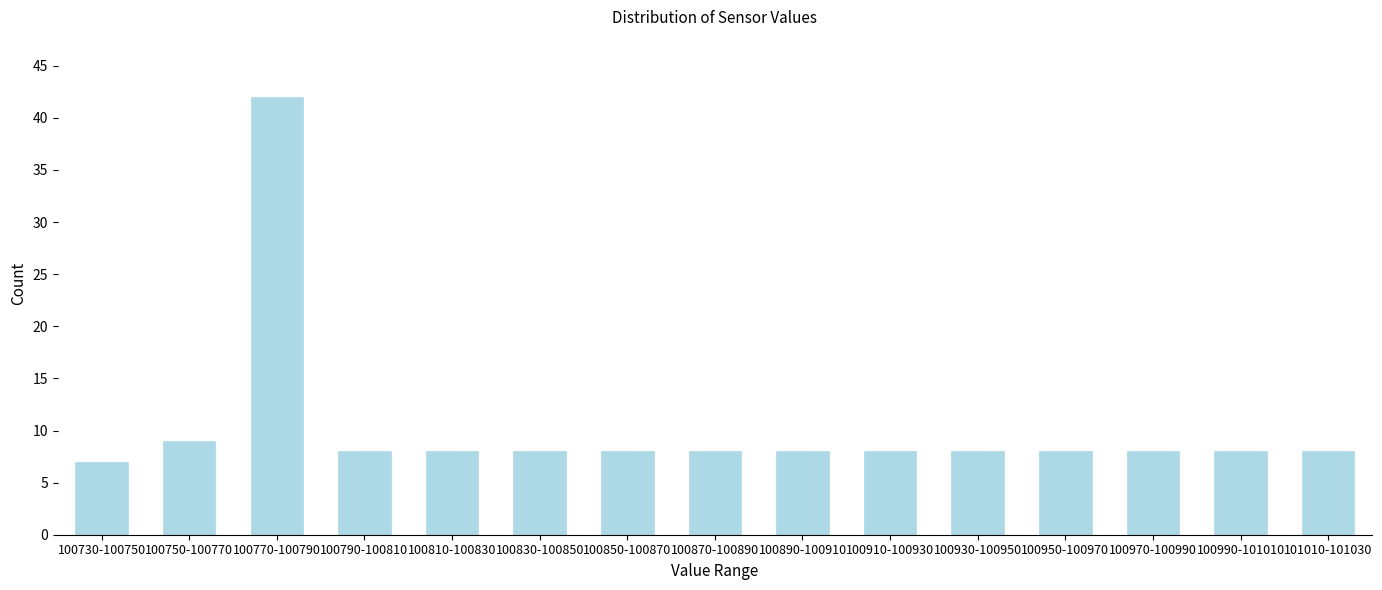

Reading left to right, list all the values displayed in this chart.

100730-100750=7	100750-100770=9	100770-100790=42	100790-100810=8	100810-100830=8	100830-100850=8	100850-100870=8	100870-100890=8	100890-100910=8	100910-100930=8	100930-100950=8	100950-100970=8	100970-100990=8	100990-101010=8	101010-101030=8